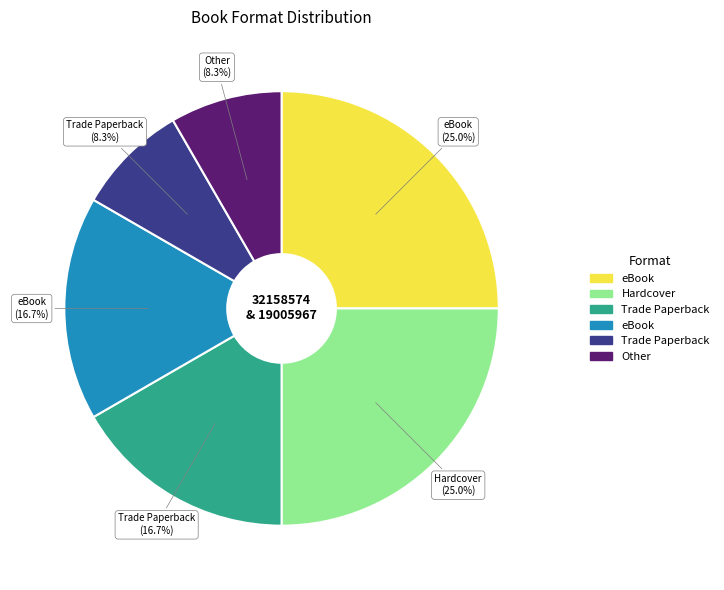

Count the number of slices in the pie.

6